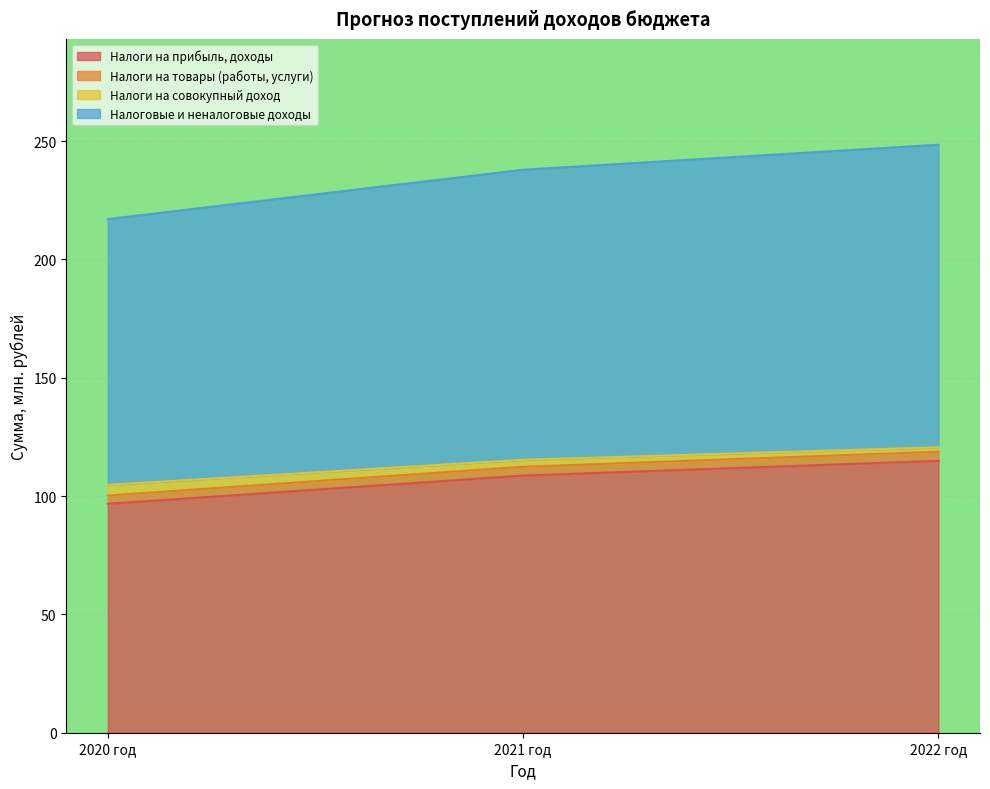

What is the total value across all series at 2021 год?

237.9